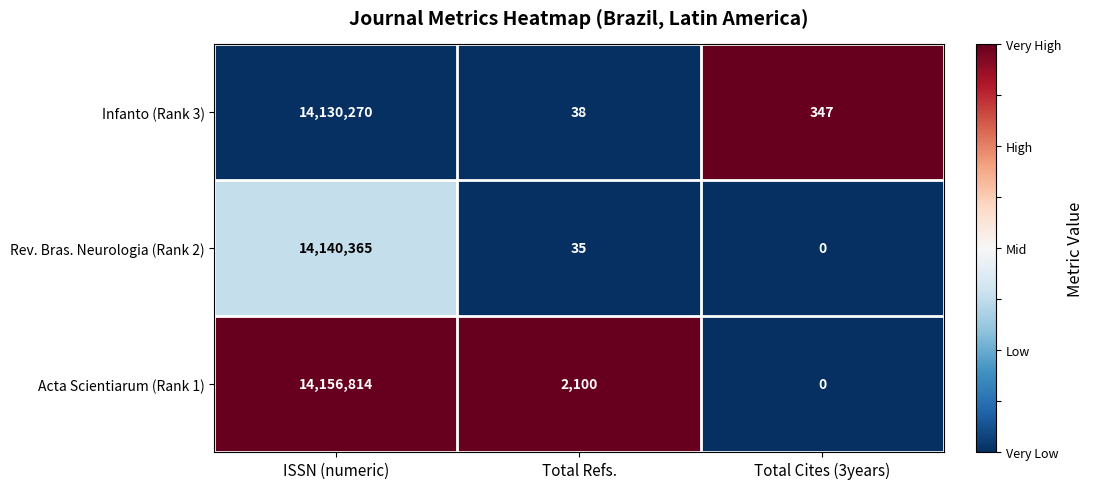

Reading left to right, transcribe all the data shown in this chart.

Infanto (Rank 3): ISSN (numeric)=14130270	Total Refs.=38	Total Cites (3years)=347
Rev. Bras. Neurologia (Rank 2): ISSN (numeric)=14140365	Total Refs.=35	Total Cites (3years)=0
Acta Scientiarum (Rank 1): ISSN (numeric)=14156814	Total Refs.=2100	Total Cites (3years)=0